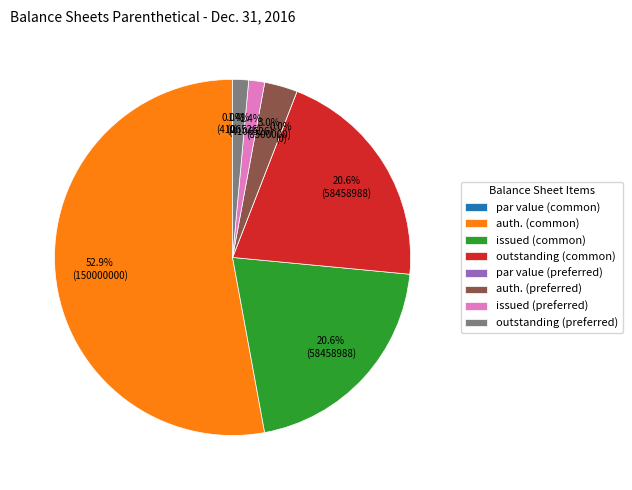

True or false: Preferred stock, par value accounts for 1% of the total.

False